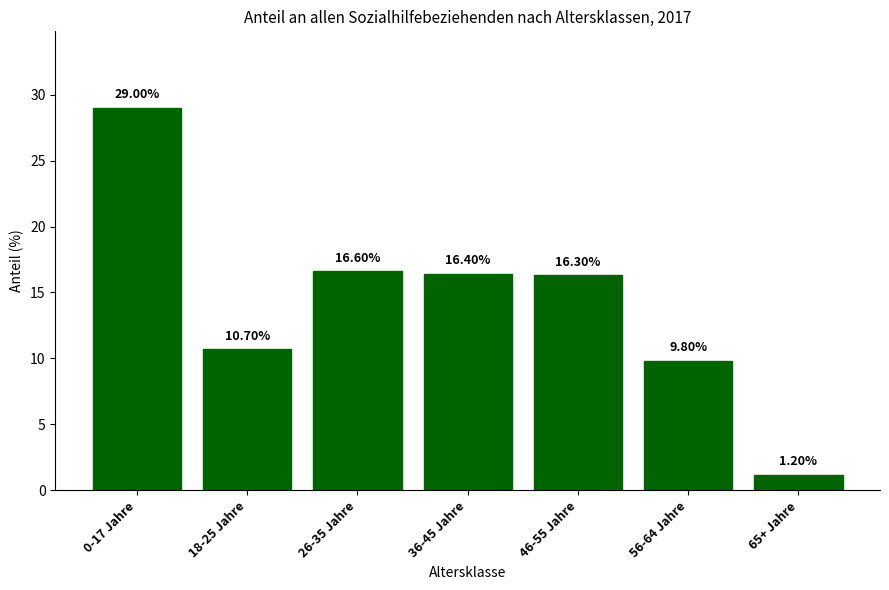

How many bars are there in total?

7